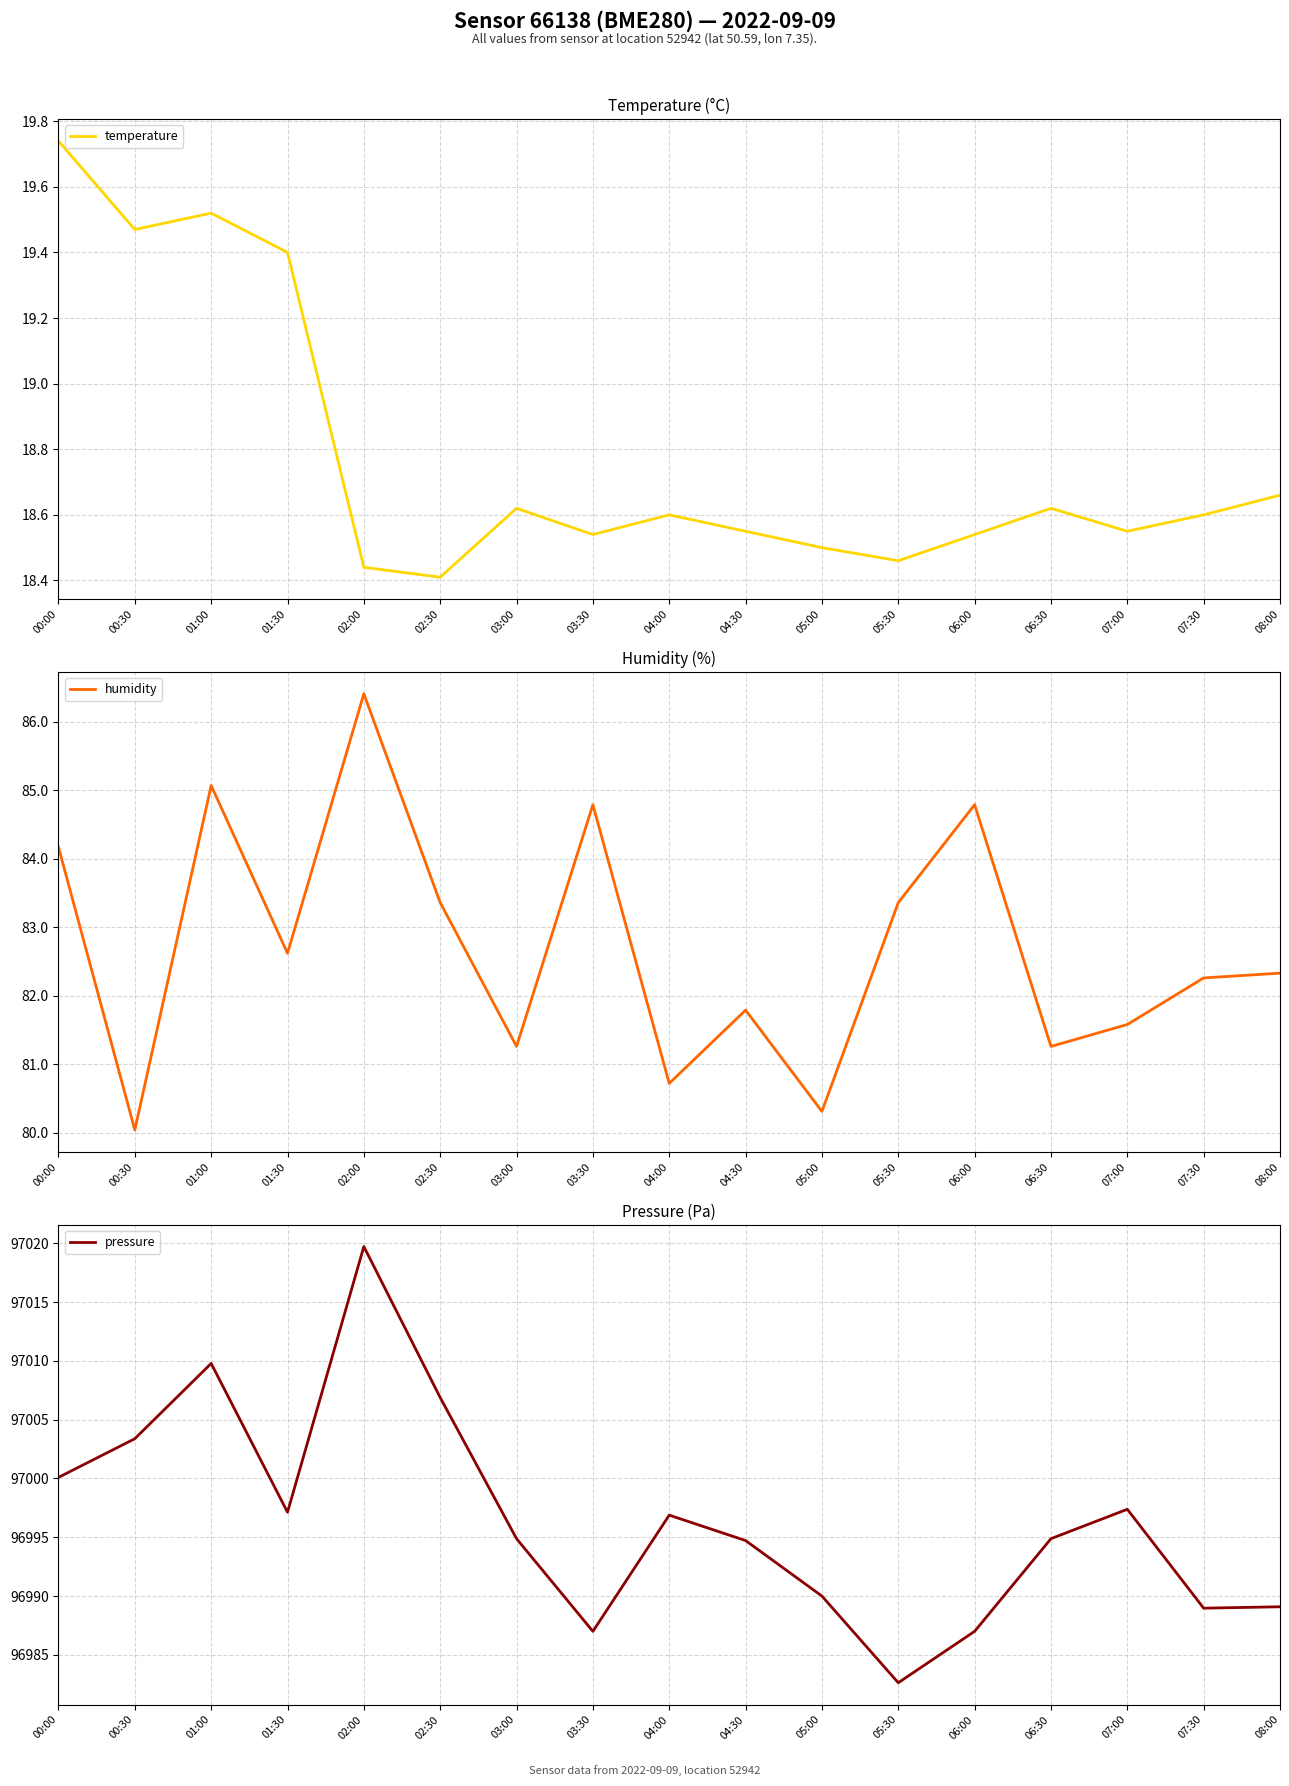

Between 00:00 and 02:30, which series saw the biggest shift?

pressure